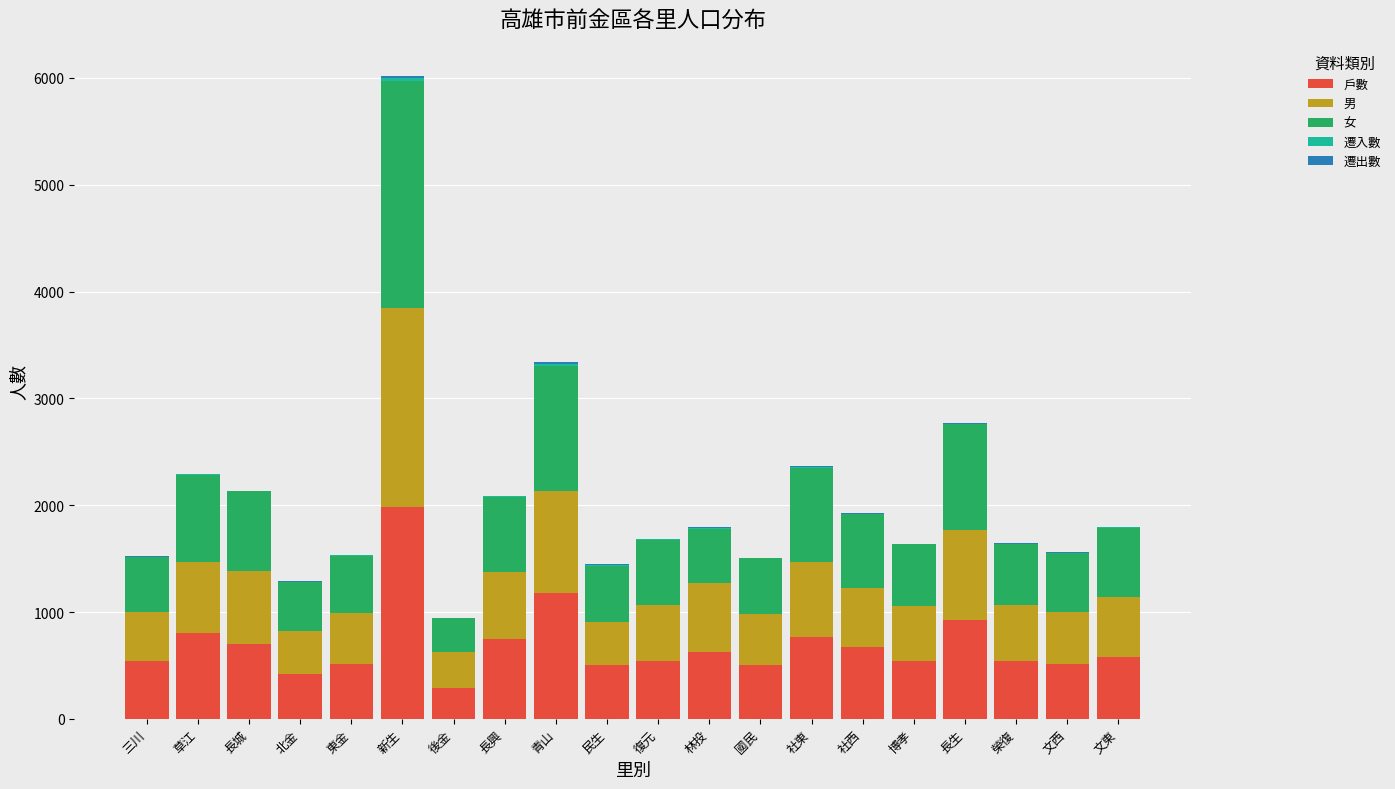

True or false: 戶數 has a value of 541 at 博孝.

True